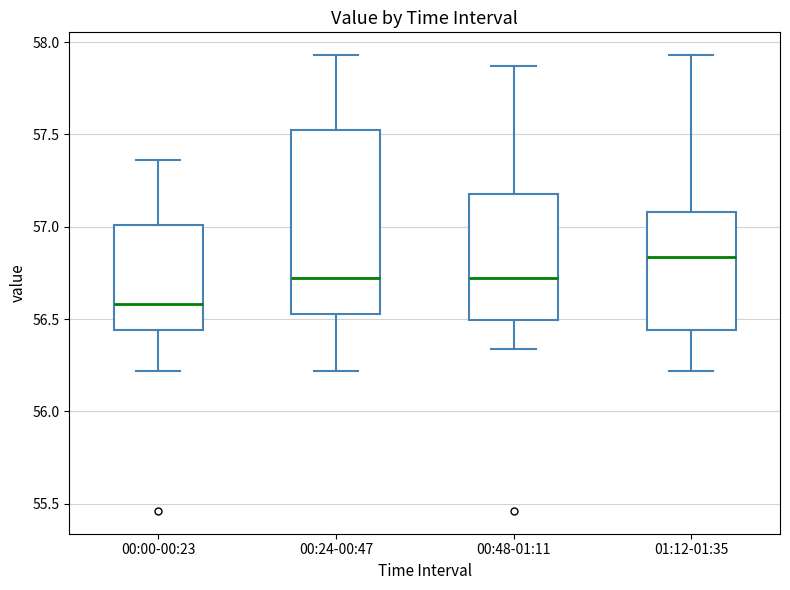

Which box has the lowest median line?

00:00-00:23